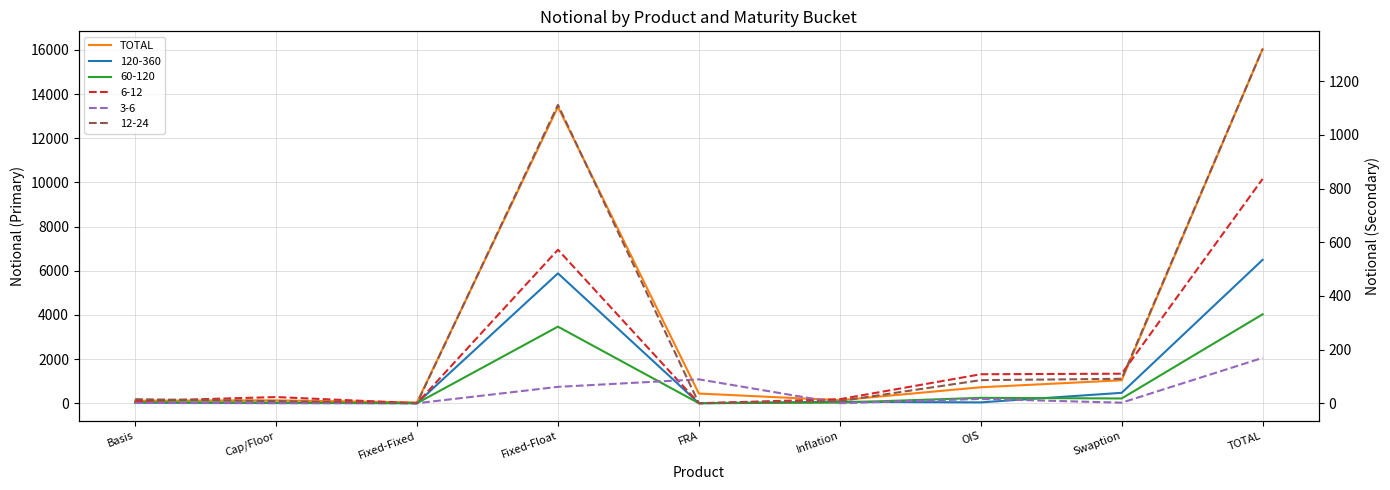

What is the difference between the values at Cap/Floor and FRA?

308